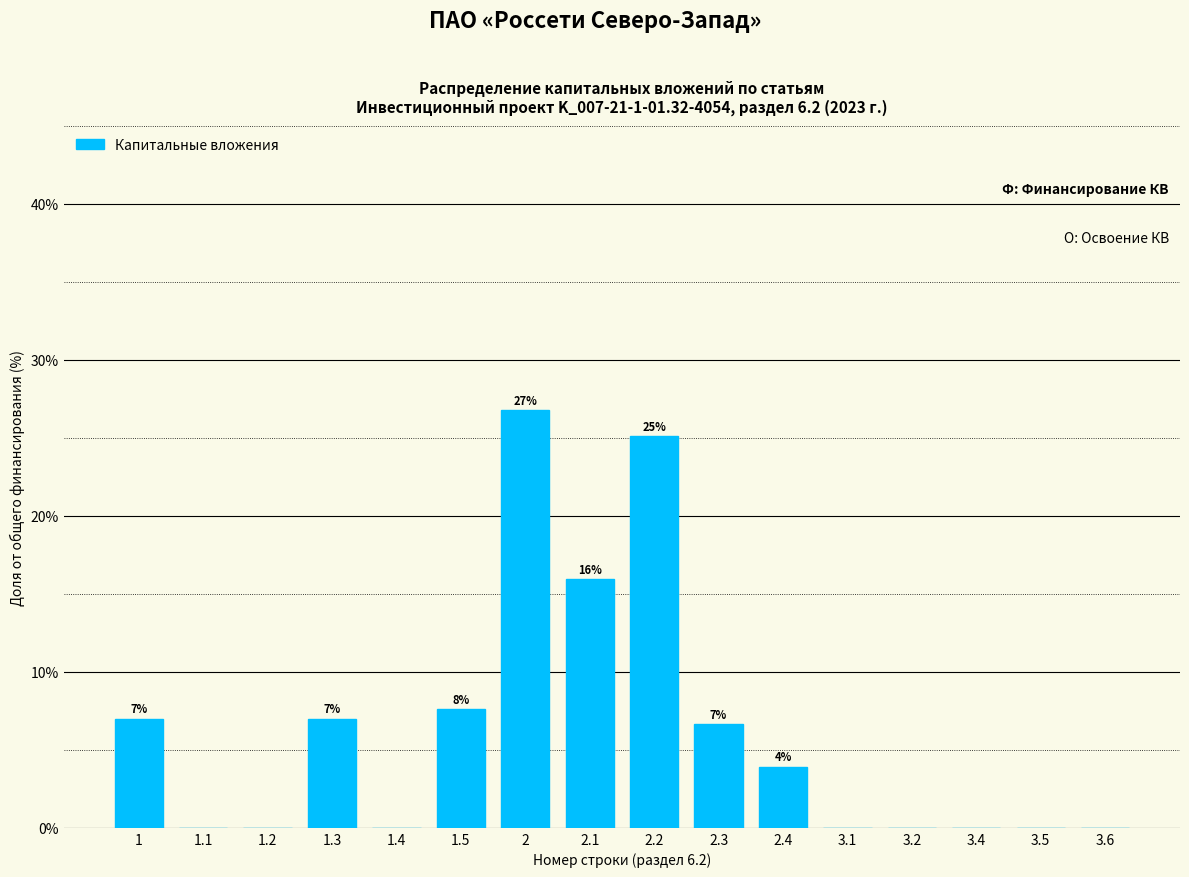

Is it true that the value at 3.6 is 0.0?

True